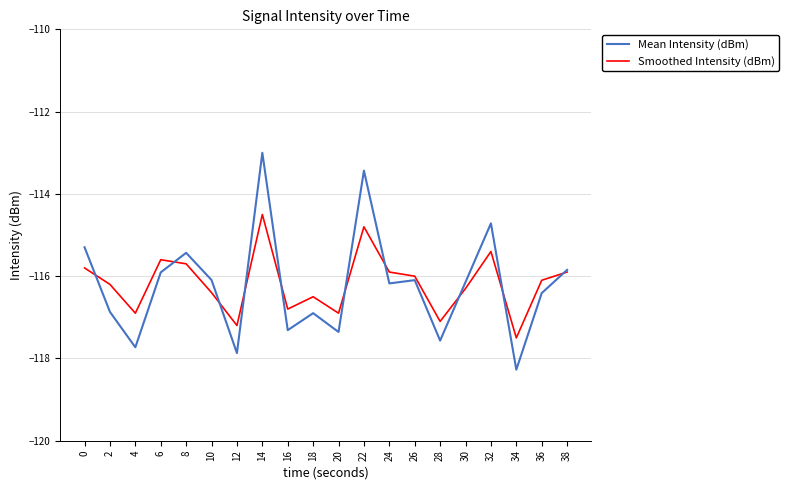

What is the average value of the Mean Intensity (dBm) series?

-116.2